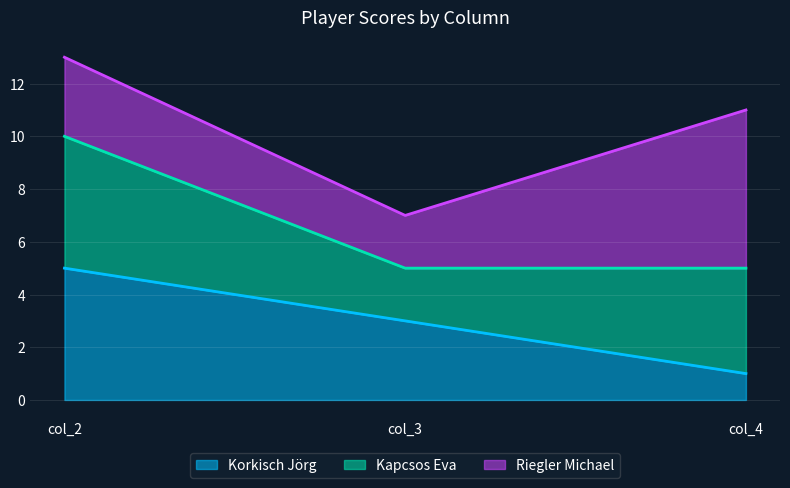

Rank the categories by Kapcsos Eva value from highest to lowest.

col_2, col_4, col_3